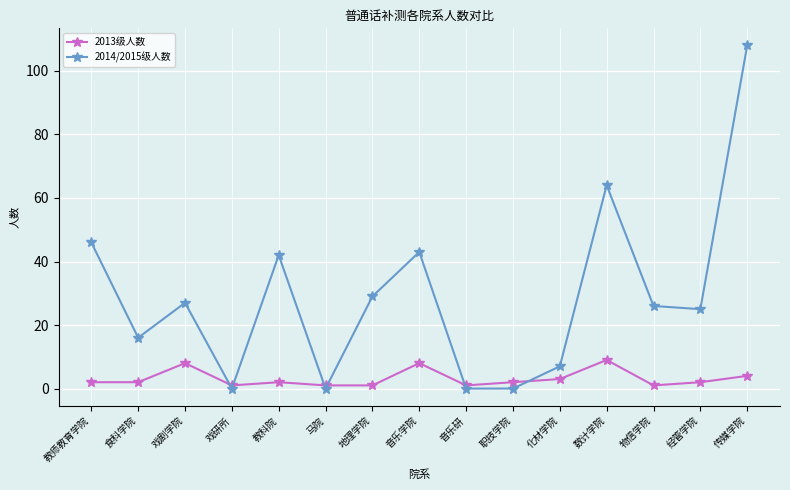

What is the maximum value shown in the chart?

108